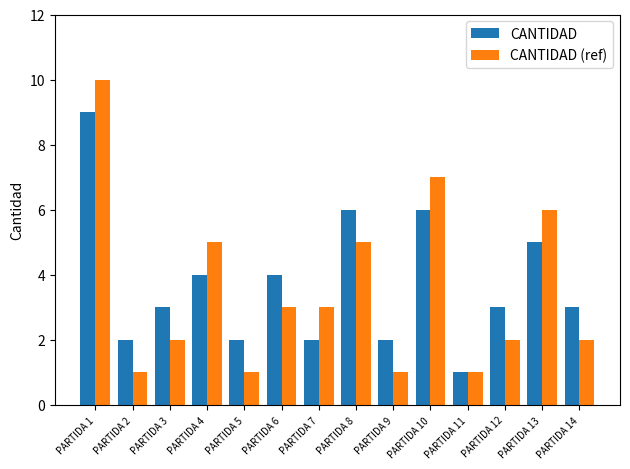

Count the number of categories in the chart.

14